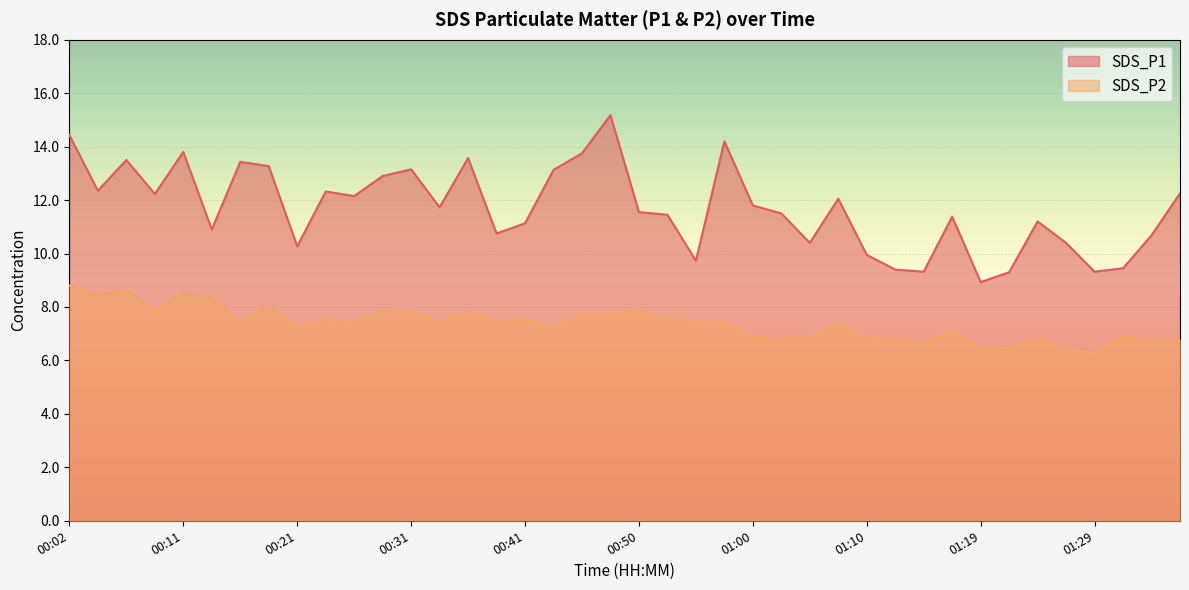

True or false: SDS_P2 and SDS_P1 intersect in this chart.

False